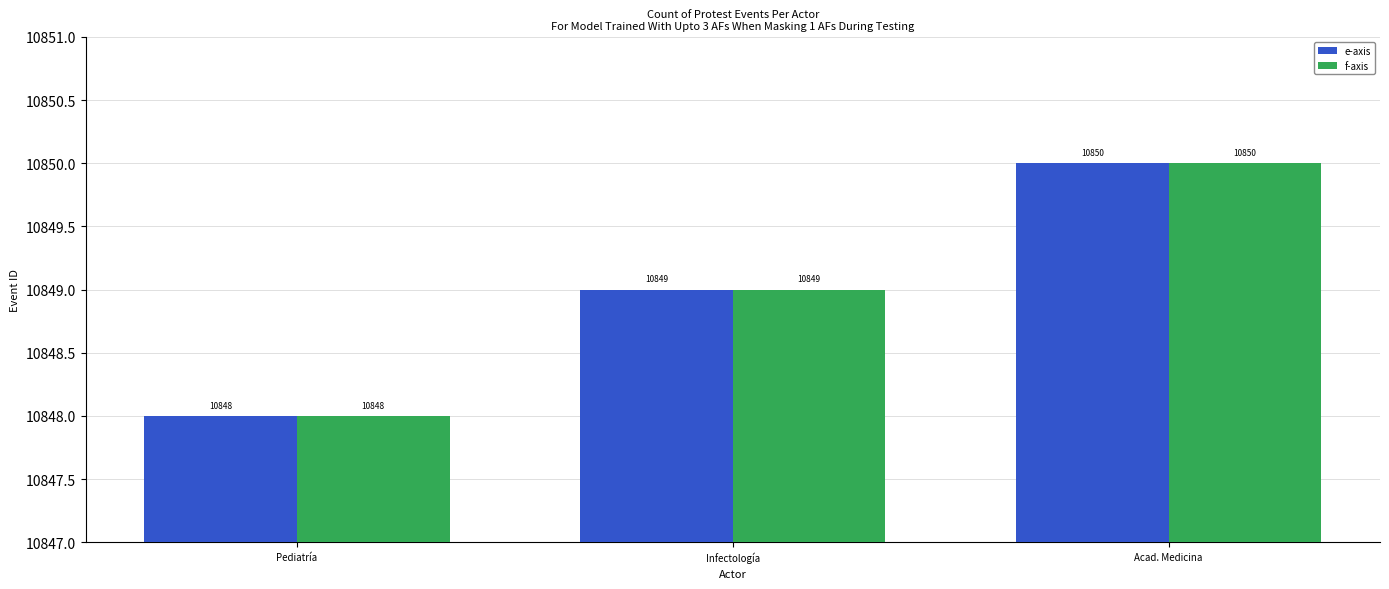

What is the lowest value of the e-axis series?

10848